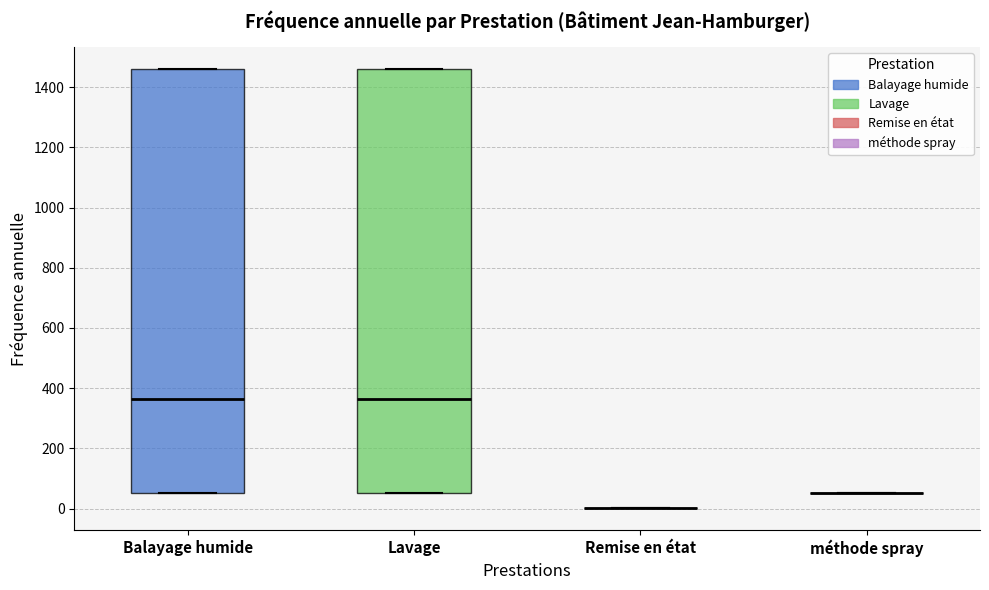

Reading left to right, transcribe this box plot: for each box, give where its median line is, the range the box spans, and where its two whiskers end, as read against the y-axis. The values are not printed on the chart, so give them approximately, as read against the axis.

Balayage humide: median 360, box 60 to 1460, whiskers 60 to 1460
Lavage: median 360, box 60 to 1460, whiskers 60 to 1460
Remise en état: box collapsed to a line at 0, whiskers 0 to 0
méthode spray: box collapsed to a line at 60, whiskers 60 to 60